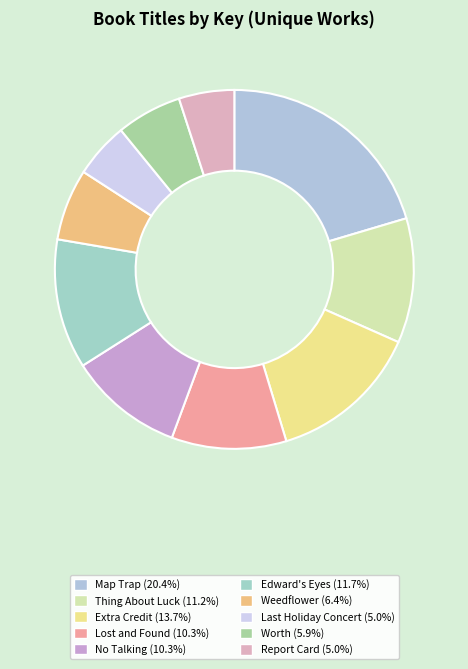

To the nearest percent, what percentage of the pie is Weedflower?

6%